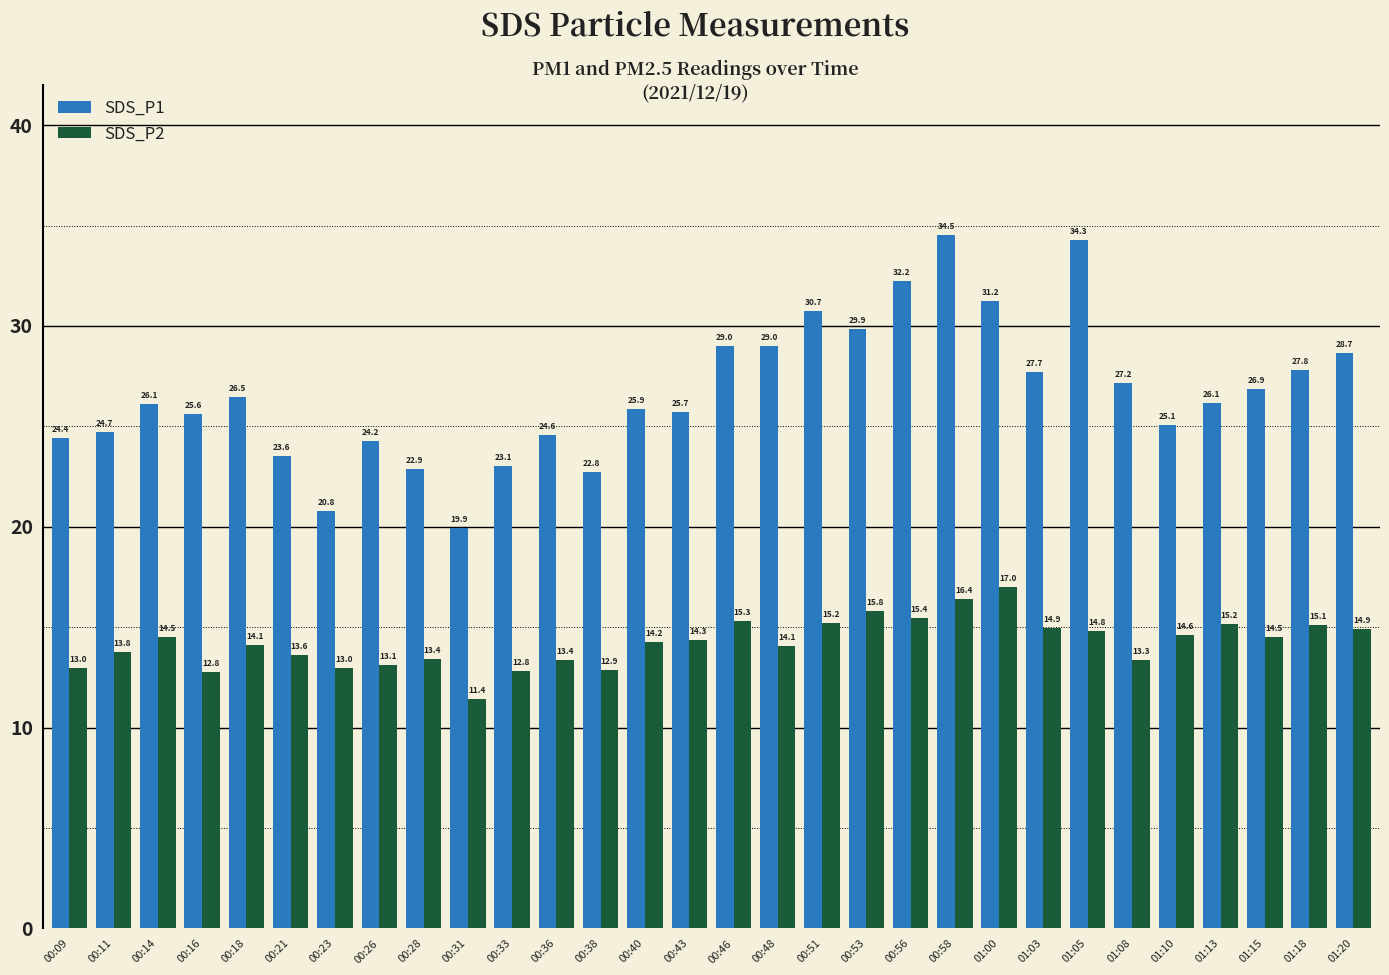

Between 00:23 and 00:43, which series saw the biggest shift?

SDS_P1